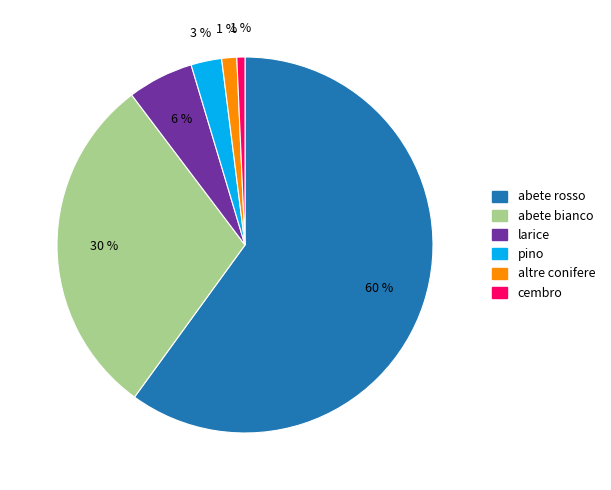

Which has a higher value, abete bianco or abete rosso?

abete rosso